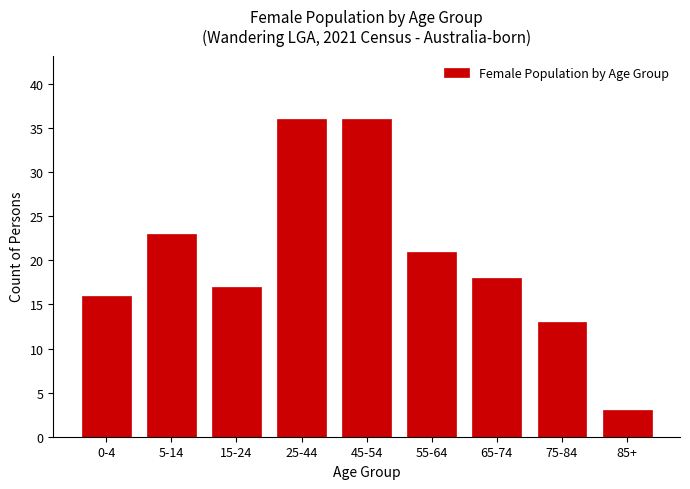

Reading left to right, transcribe all the data shown in this chart.

16	23	17	36	36	21	18	13	3